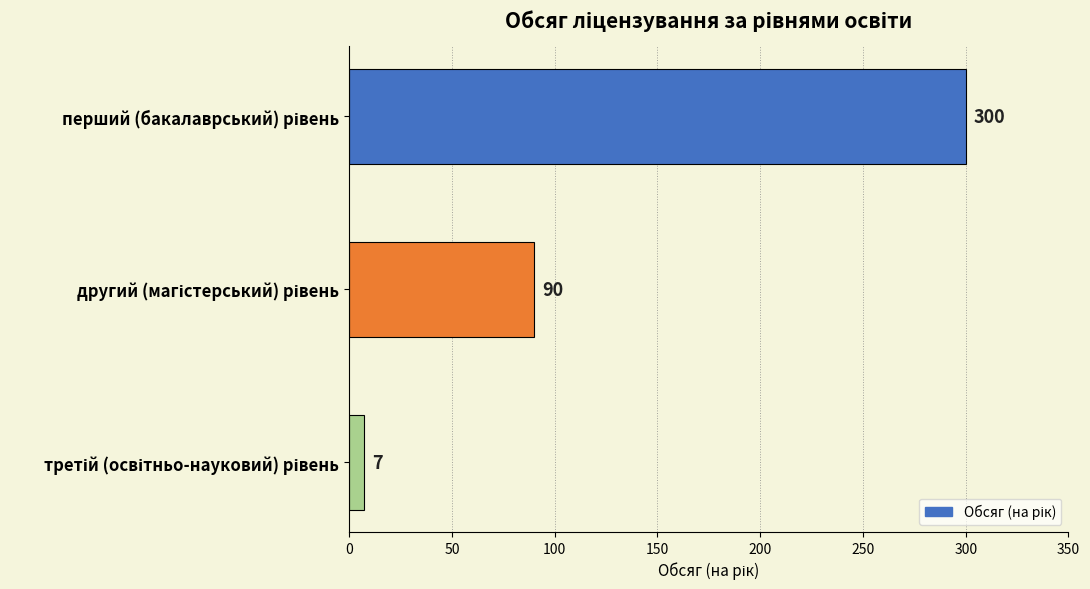

What is the difference between the maximum and minimum values?

293